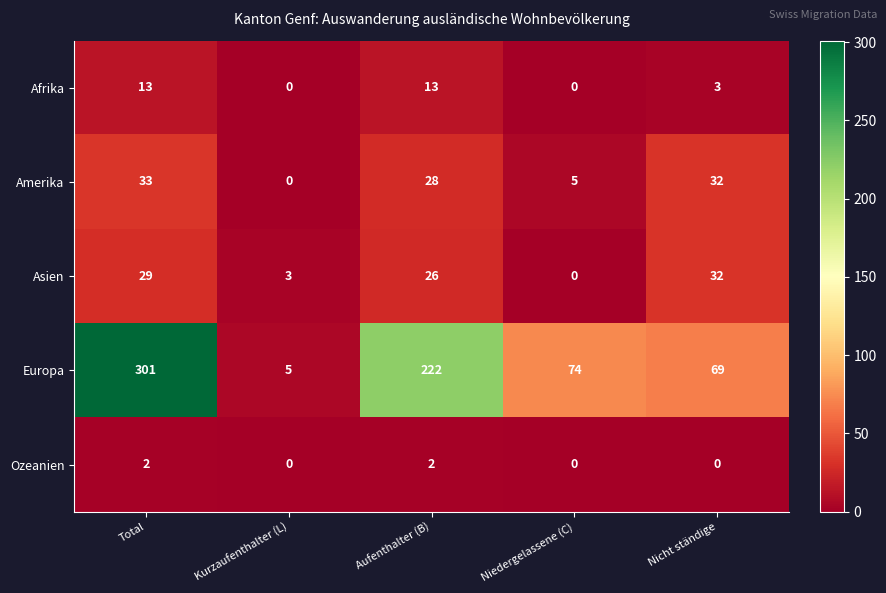

What is the difference between the maximum and second lowest values in the Amerika series?

28